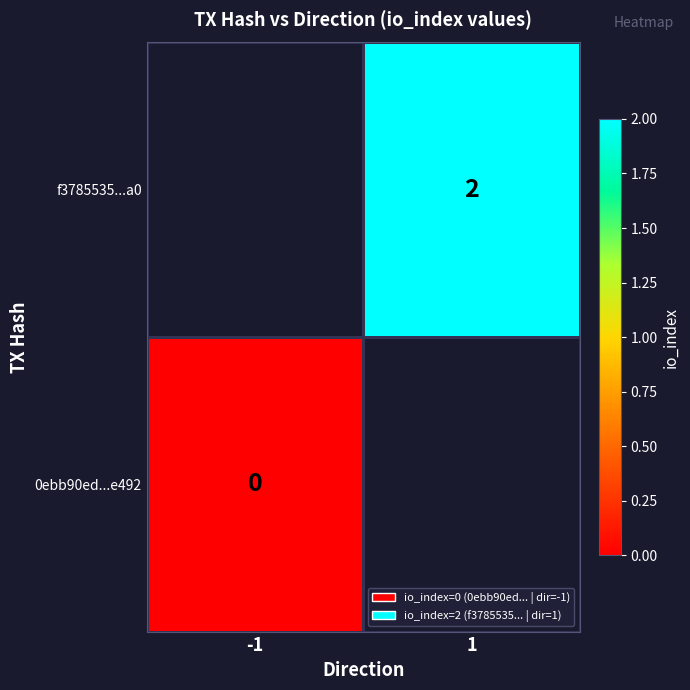

The value of f3785535...a0 at 1 is 2. True or false?

True